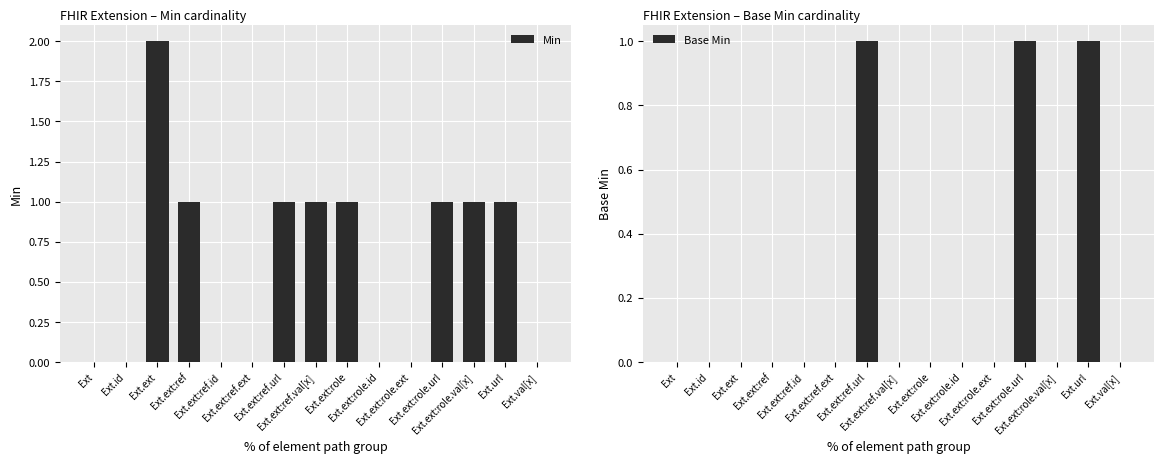

What position from the left is Ext.ext:role.val[x]?

13